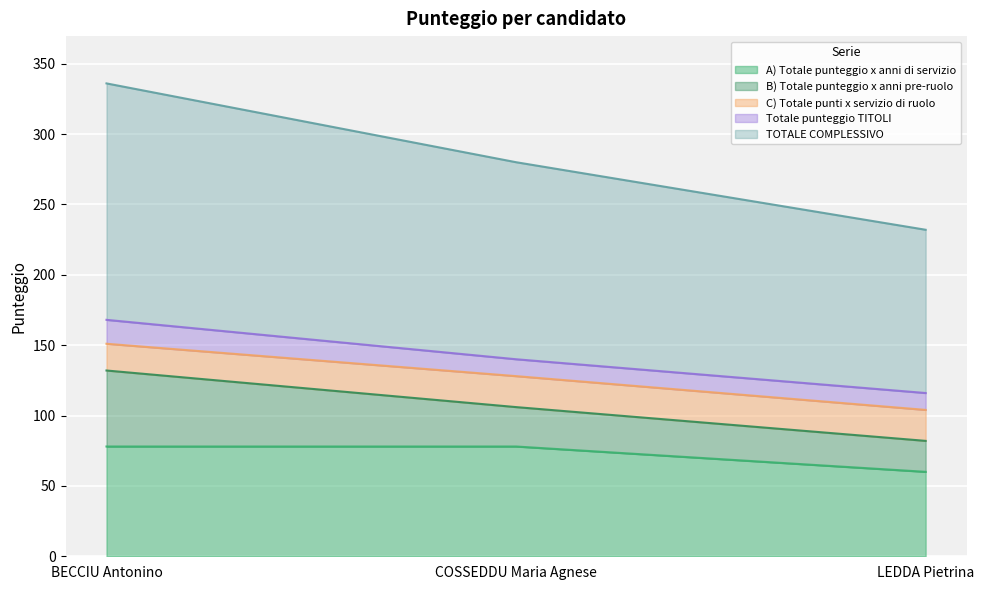

Count the TOTALE COMPLESSIVO values in the range 116 to 168.

3